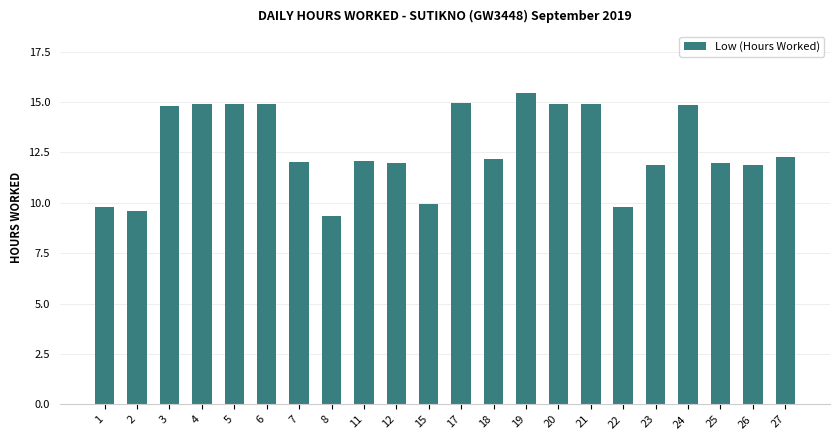

Approximately how many times larger is the value at 21 compared to 19?

1.0